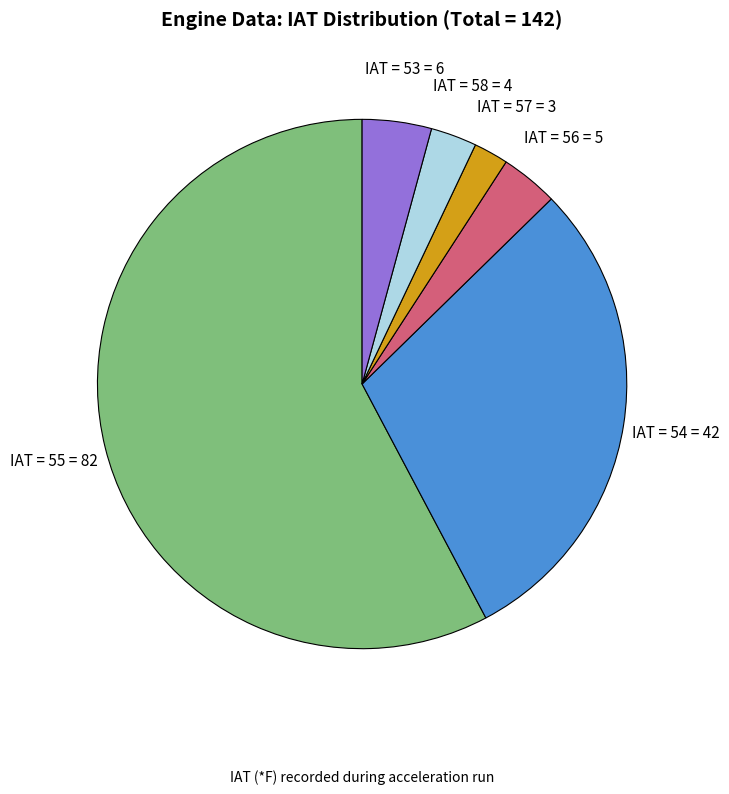

Which slice is the smallest?

IAT = 57 = 3